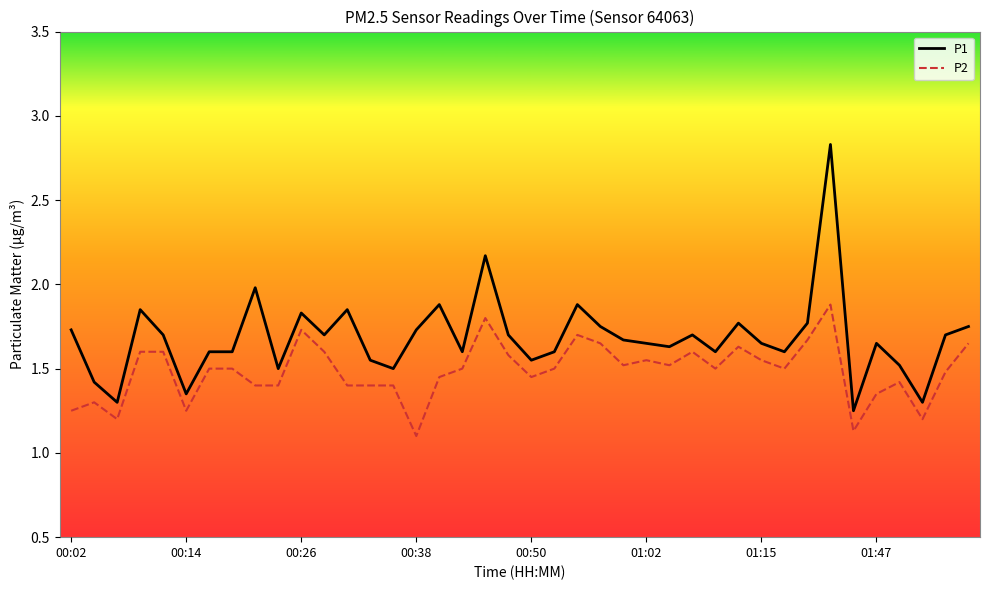

What is the difference between the maximum and minimum values in the P2 series?

0.8